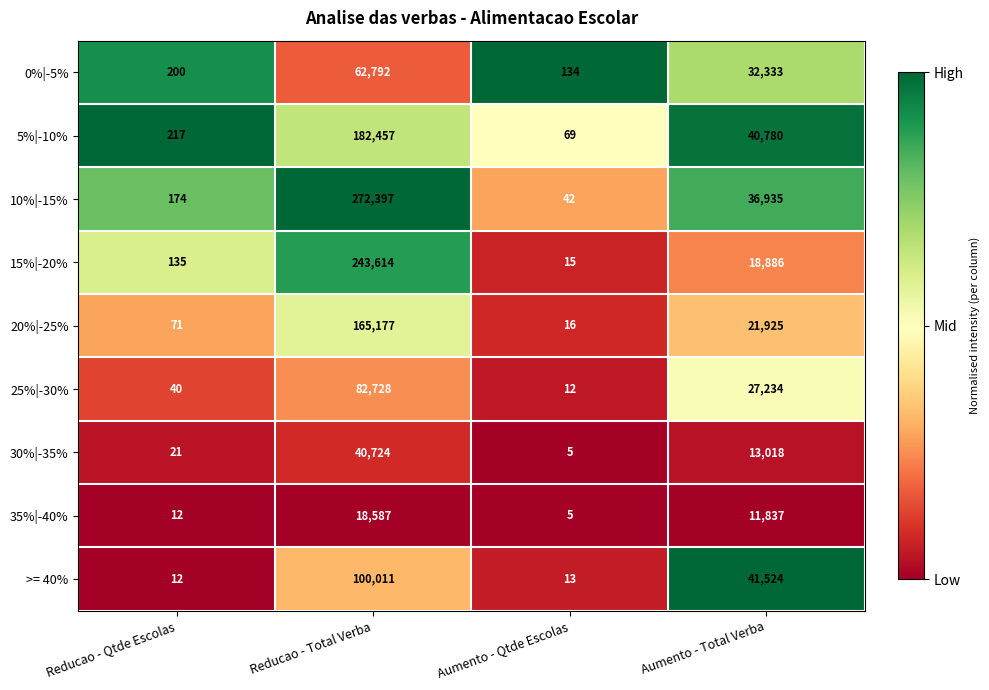

What is the greatest value displayed?

272397